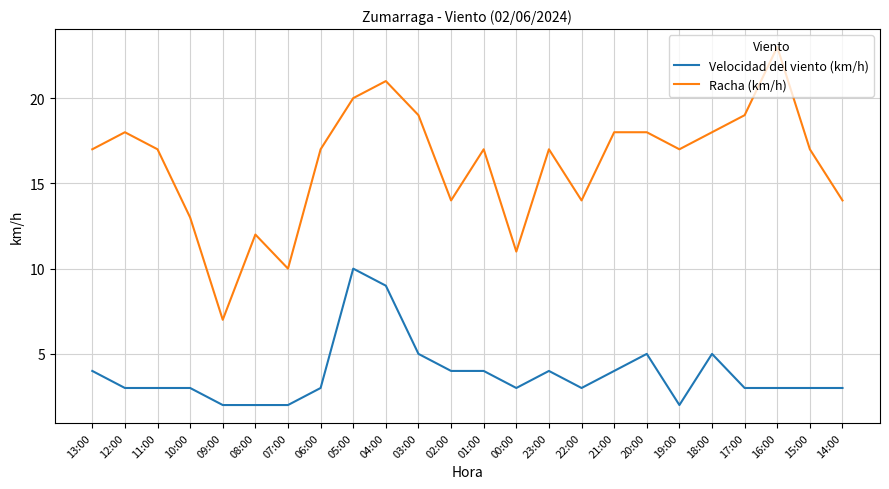

What is the lowest value of the Velocidad del viento (km/h) series?

2